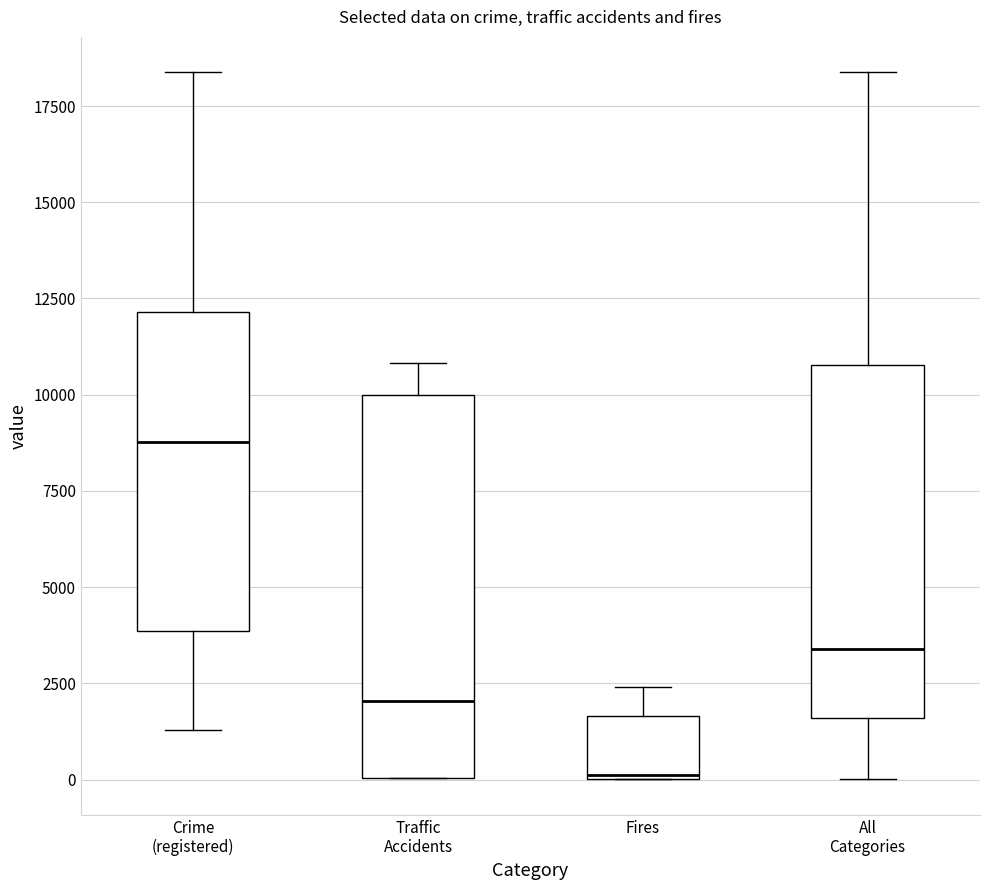

Where is the upper edge of the box for Fires on the y-axis? The values are not printed on the chart, so give them approximately, as read against the axis.

1500